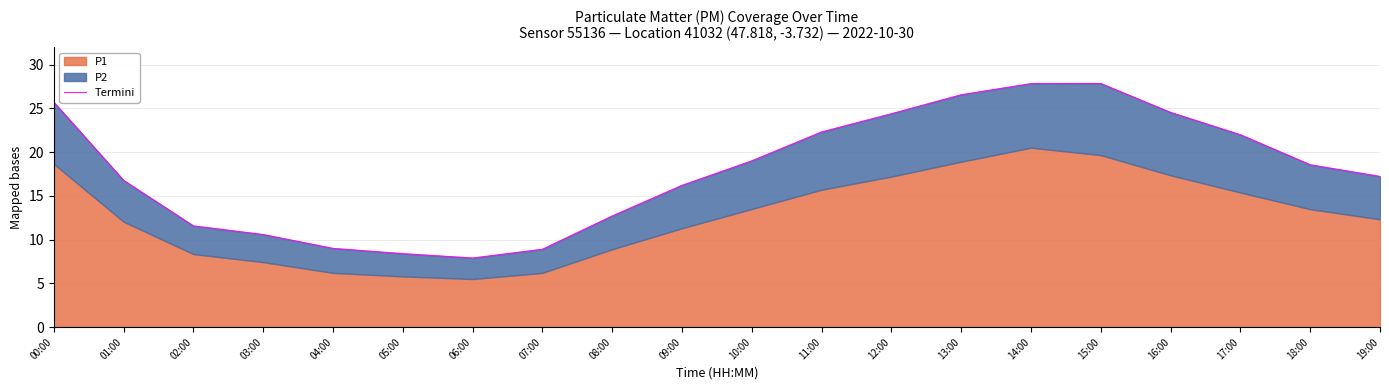

Is it true that the value at 16:00 is 32.9?

False